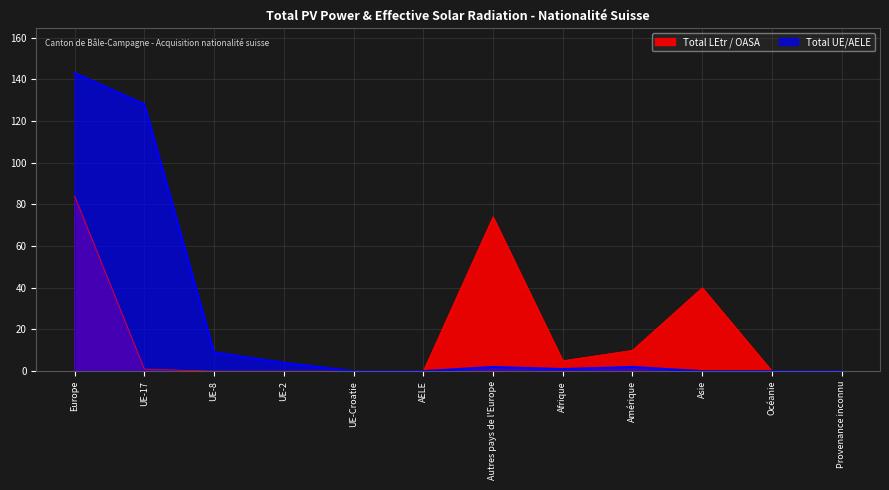

Rank the series by their average value, from lowest to highest.

Total LEtr / OASA, Total UE/AELE